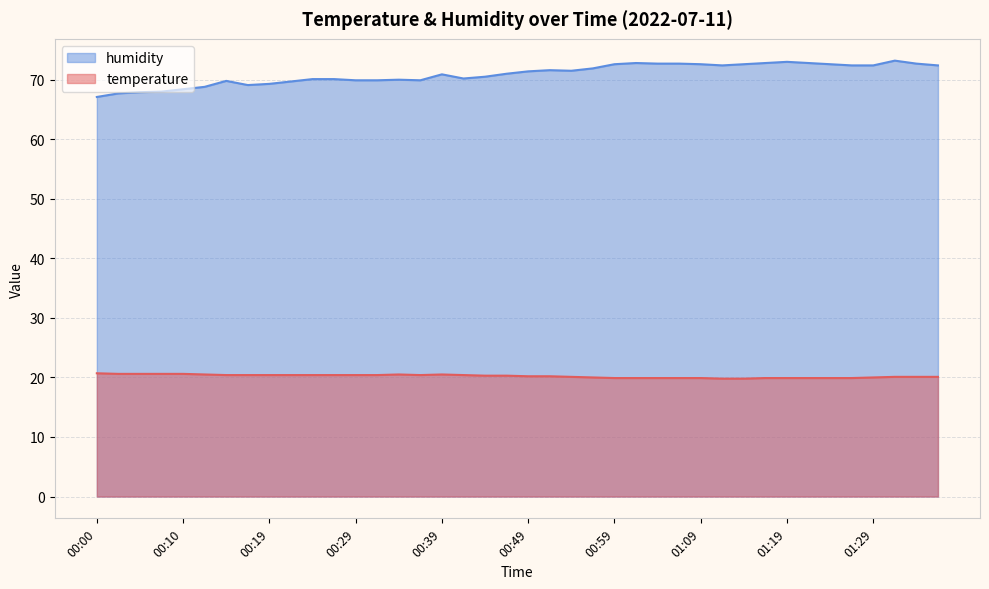

What is the label of the 37th point from the right?

00:07